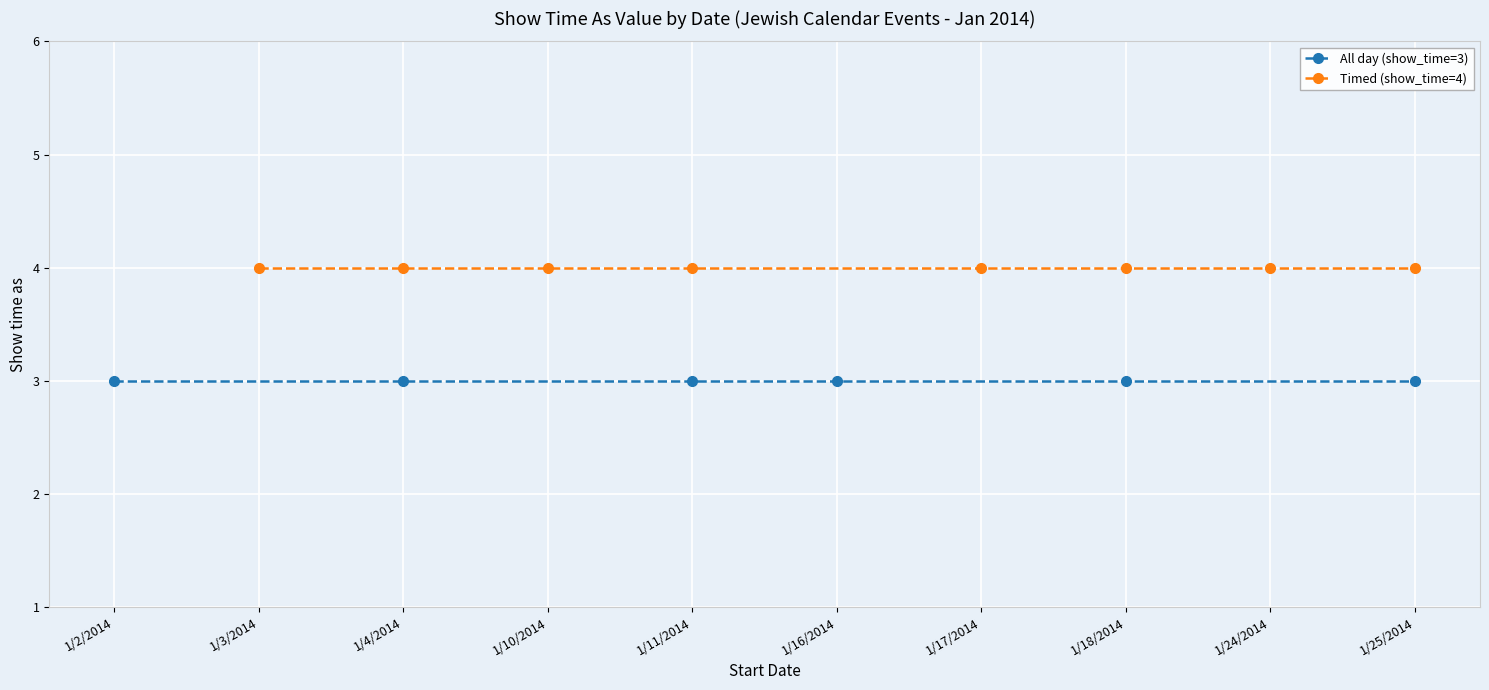

Between 1/10/2014 and 1/25/2014, which series saw the biggest shift?

All day (show_time=3)